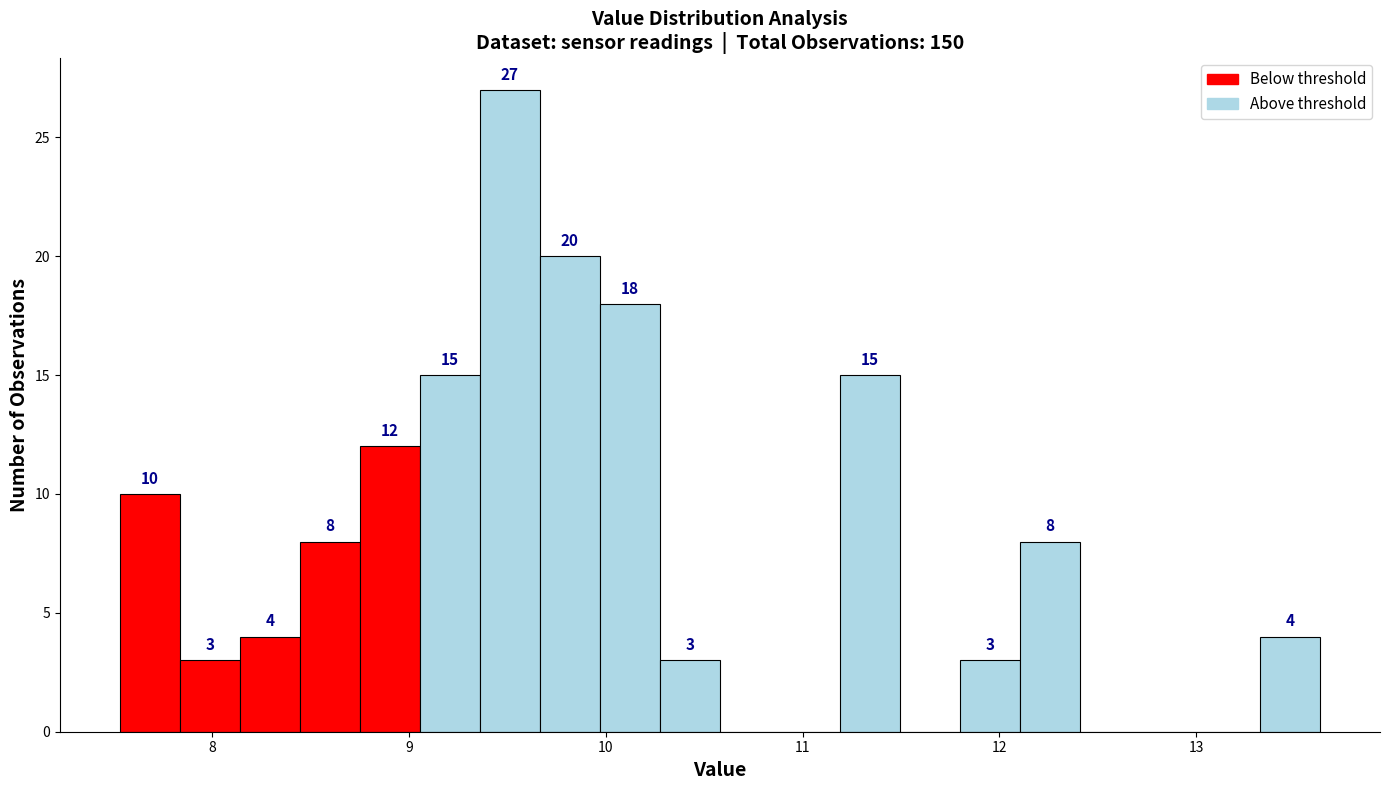

Read against the x-axis, roughly where is the centre of the tallest bar?

9.5